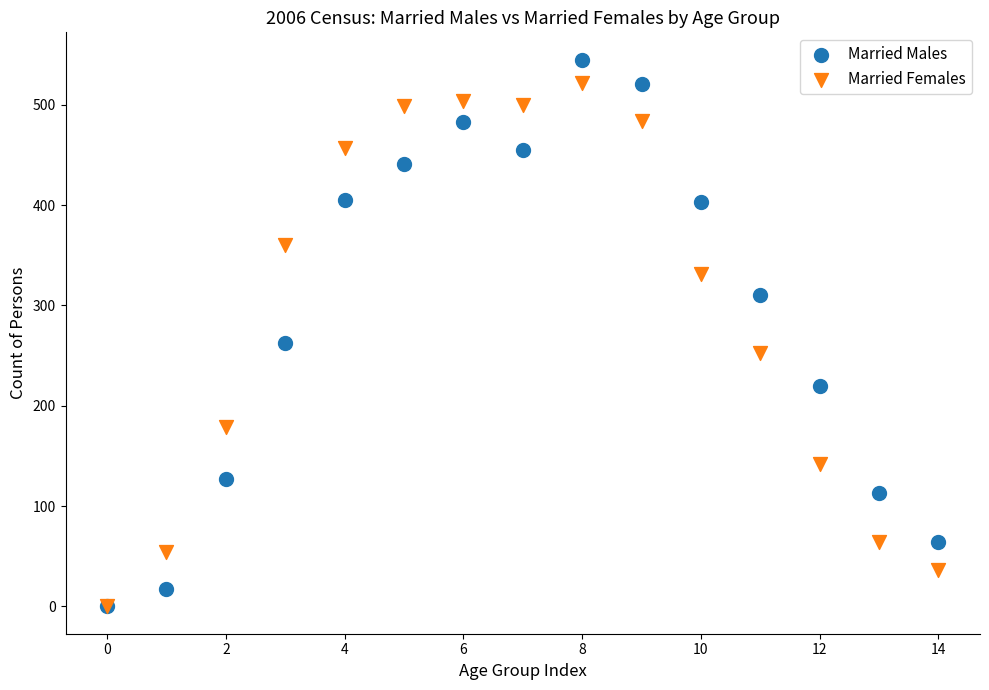

Across all series, what Y value is closest to 272?

263